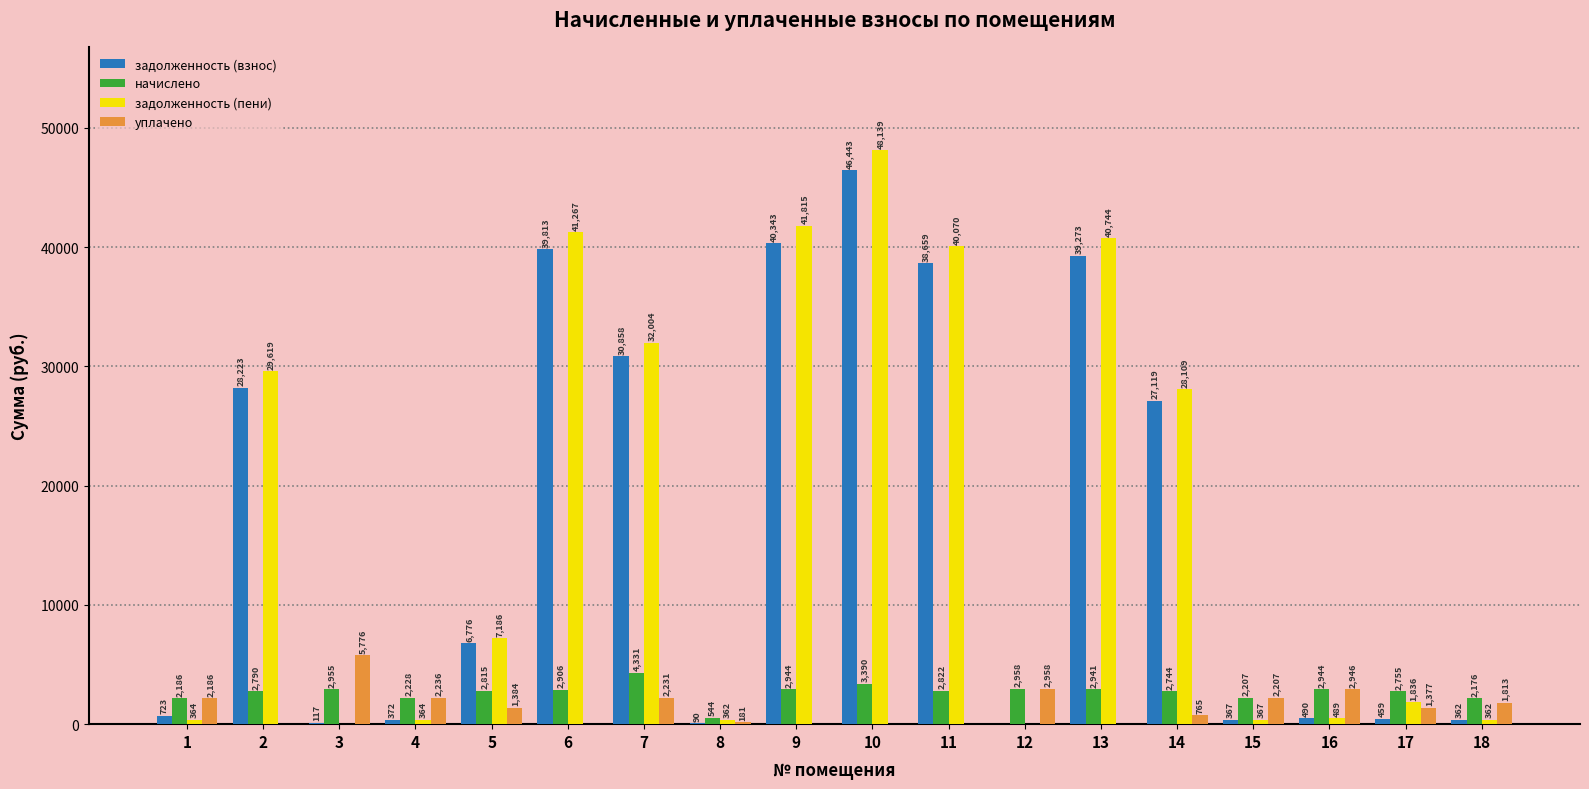

Count the number of categories in the chart.

18